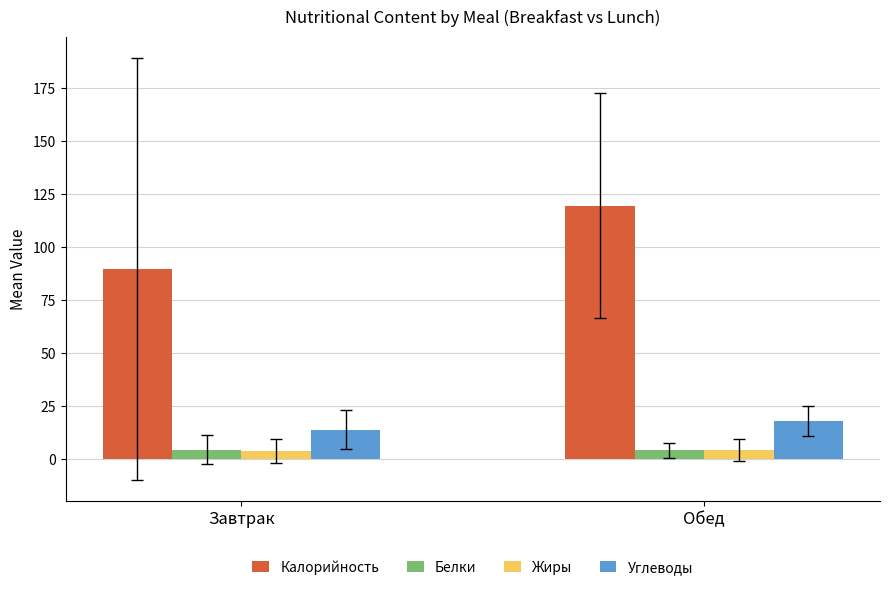

The Углеводы series shows 5.5 at Завтрак. True or false?

False